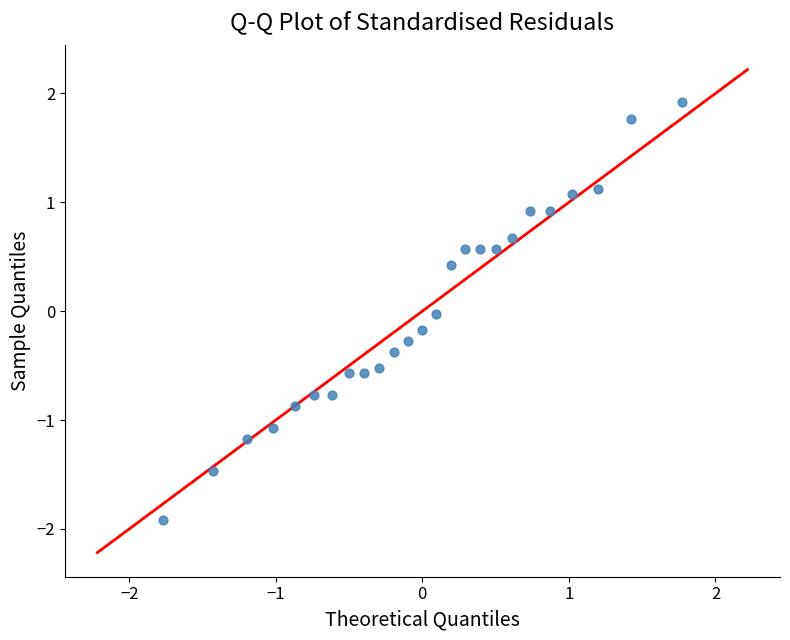

What is the range of X values (max minus min)?

3.5